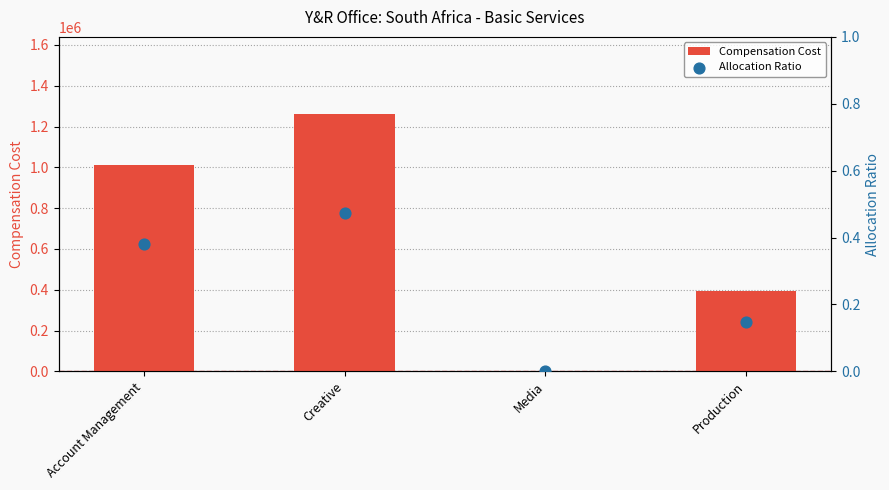

Which series has the largest Y range (max minus min)?

Compensation Cost